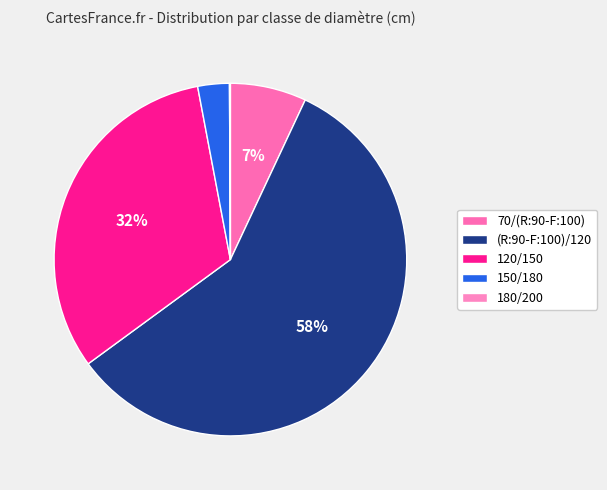

To the nearest percent, what portion does 150/180 represent?

3%